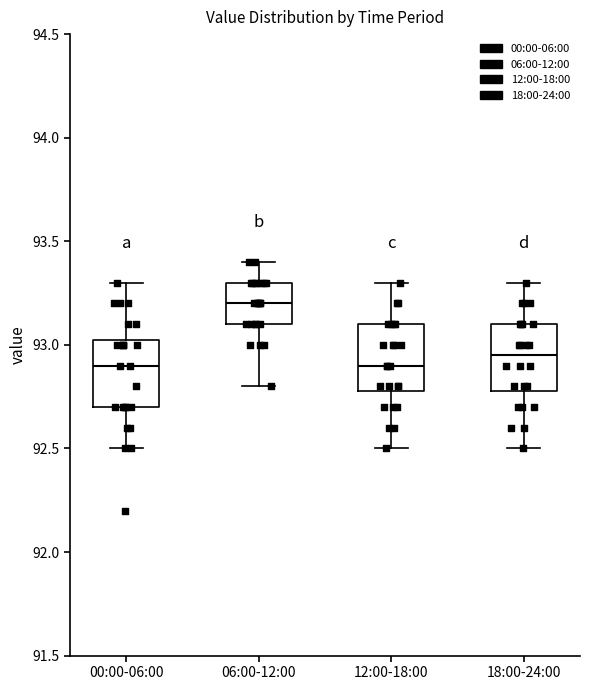

Reading left to right, transcribe this box plot: for each box, give where its median line is, the range the box spans, and where its two whiskers end, as read against the y-axis. The values are not printed on the chart, so give them approximately, as read against the axis.

00:00-06:00: median 92.90, box 92.70 to 93.05, whiskers 92.50 to 93.30
06:00-12:00: median 93.20, box 93.10 to 93.30, whiskers 92.80 to 93.40
12:00-18:00: median 92.90, box 92.80 to 93.10, whiskers 92.50 to 93.30
18:00-24:00: median 92.95, box 92.80 to 93.10, whiskers 92.50 to 93.30